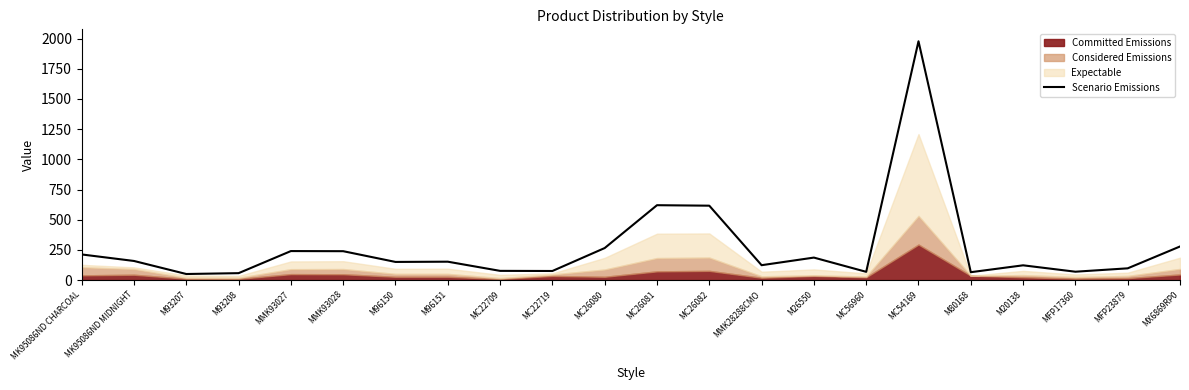

Reading left to right, extract all data points from this chart.

MK95086ND CHARCOAL=212	MK95086ND MIDNIGHT=158	M93207=50	M93208=57	MMK93027=240	MMK93028=239	M96150=150	M96151=152	MC22709=76	MC22719=75	MC26080=265	MC26081=620	MC26082=616	MMK28288CMO=123	M26550=186	MC56960=68	MC54169=1978	M80168=65	M20138=122	MFP17360=69	MFP23879=97	MX6869RP0=278